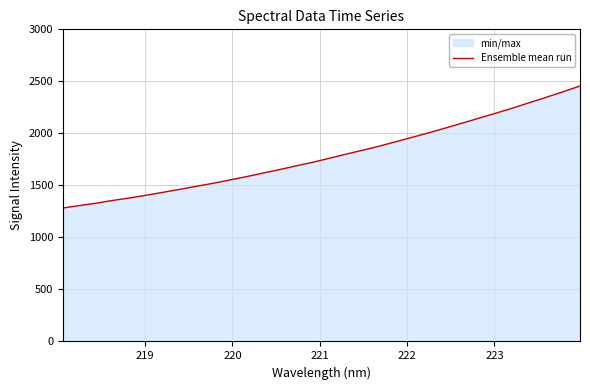

What is the minimum value shown in the chart?

1283.0